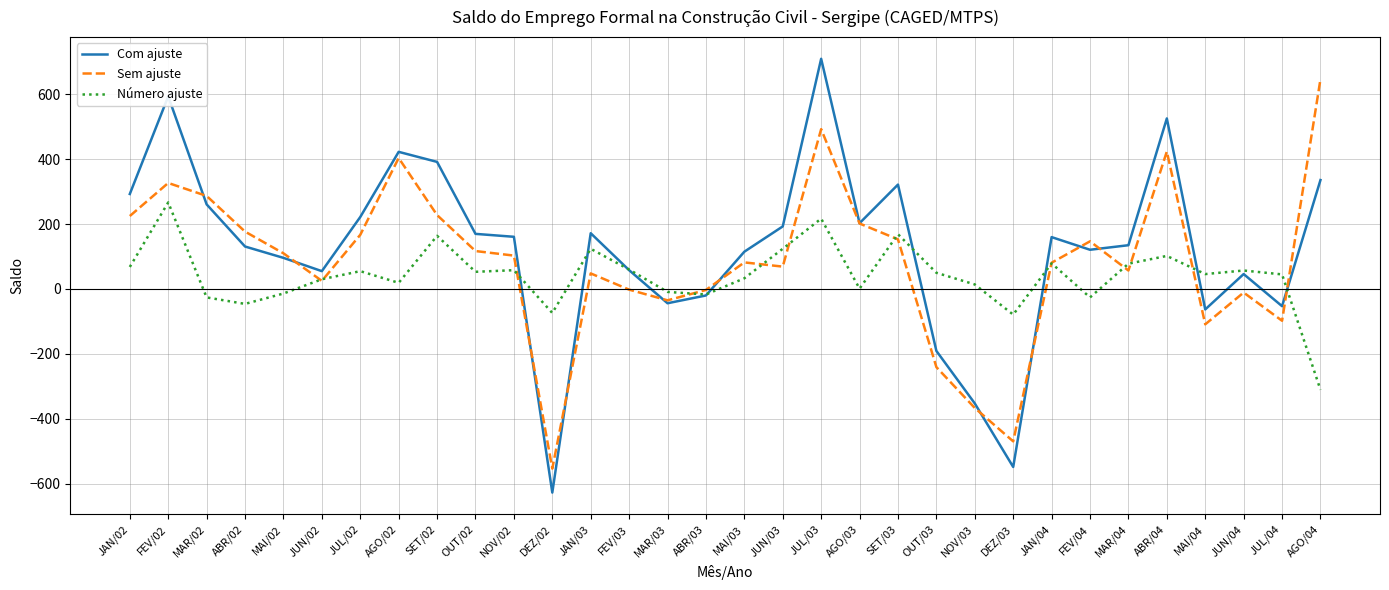

Which series has the largest range (max minus min)?

Com ajuste